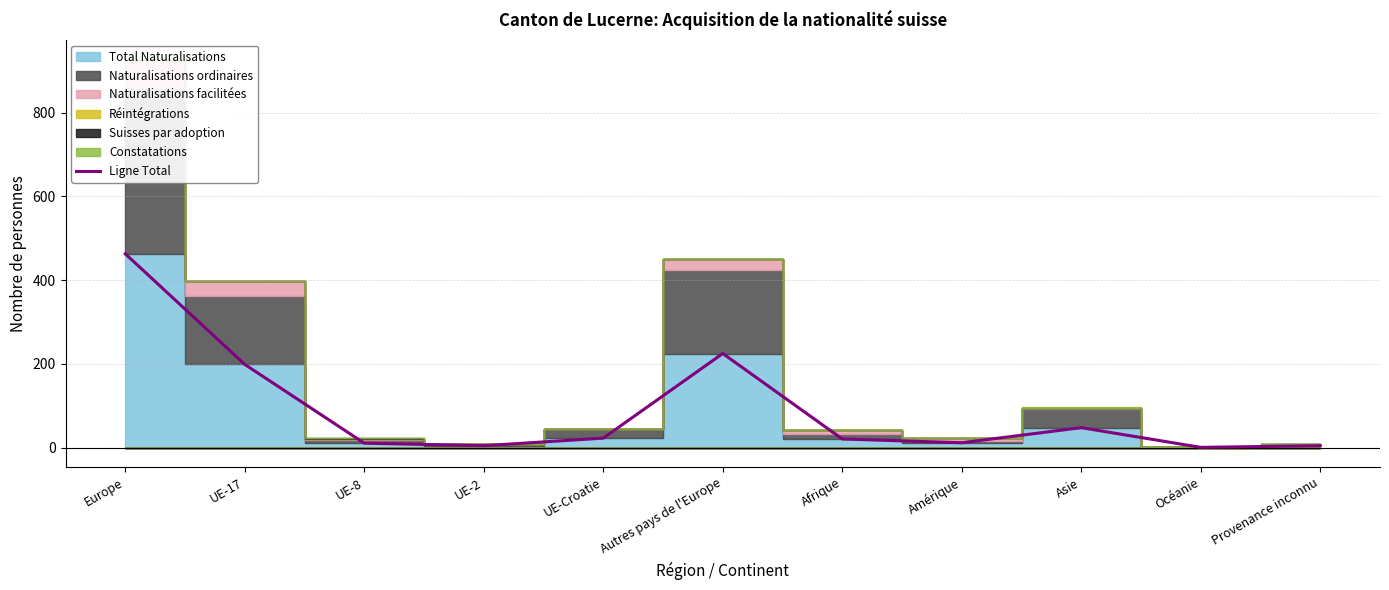

What is the value of the 2nd point from the left?

199